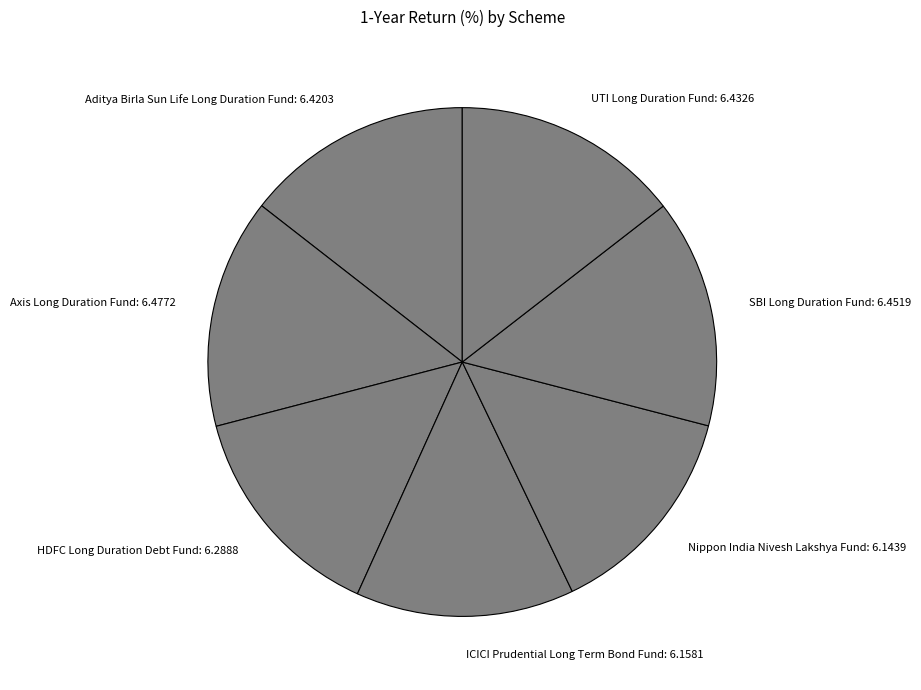

True or false: HDFC Long Duration Debt Fund accounts for 5% of the total.

False